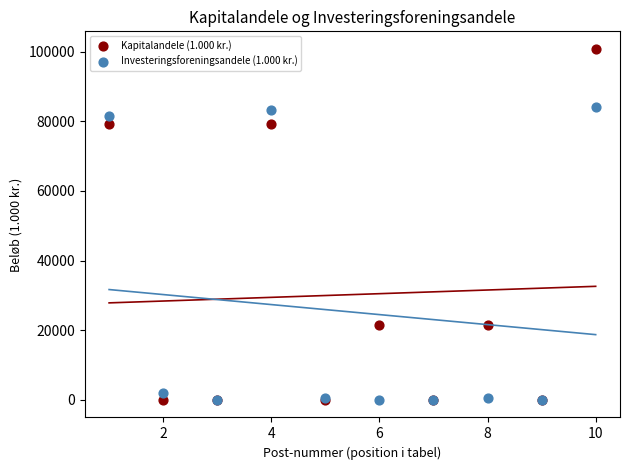

What are all the series names shown in the legend?

Kapitalandele (1.000 kr.), Investeringsforeningsandele (1.000 kr.)